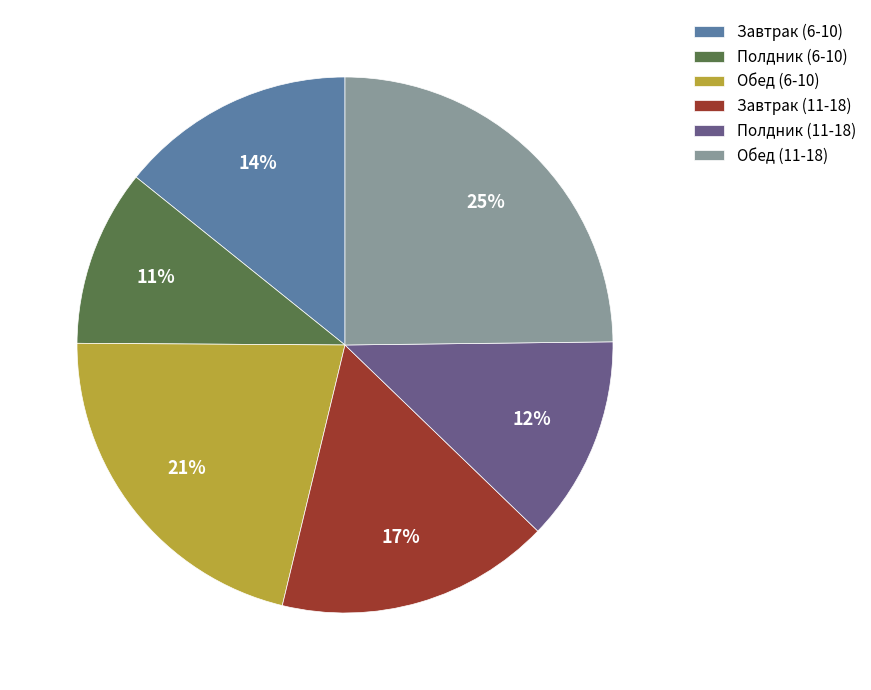

The Завтрак (11-18) slice represents 17% of the pie. True or false?

True